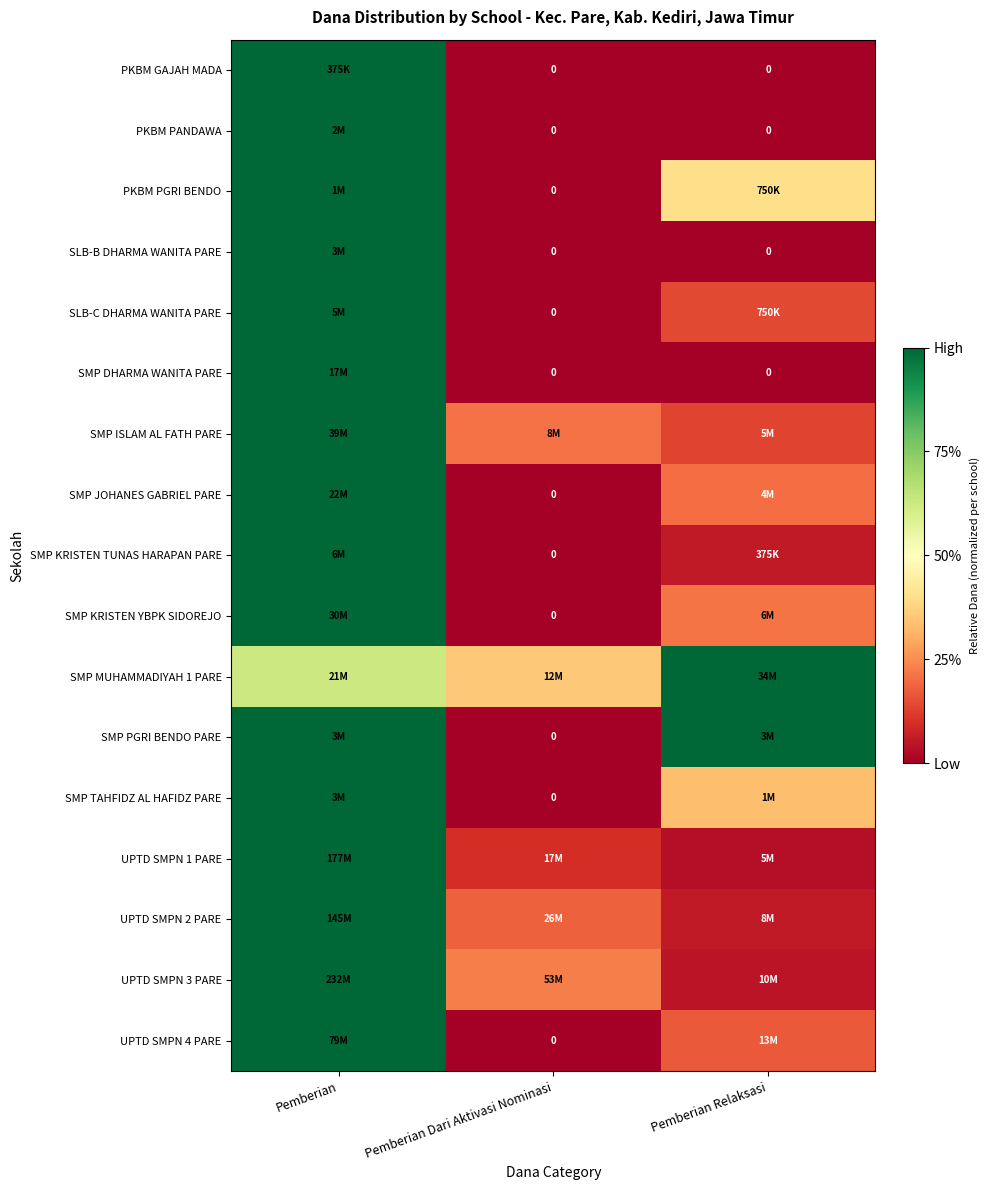

How many values in the SMP TAHFIDZ AL HAFIDZ PARE series exceed 0?

2